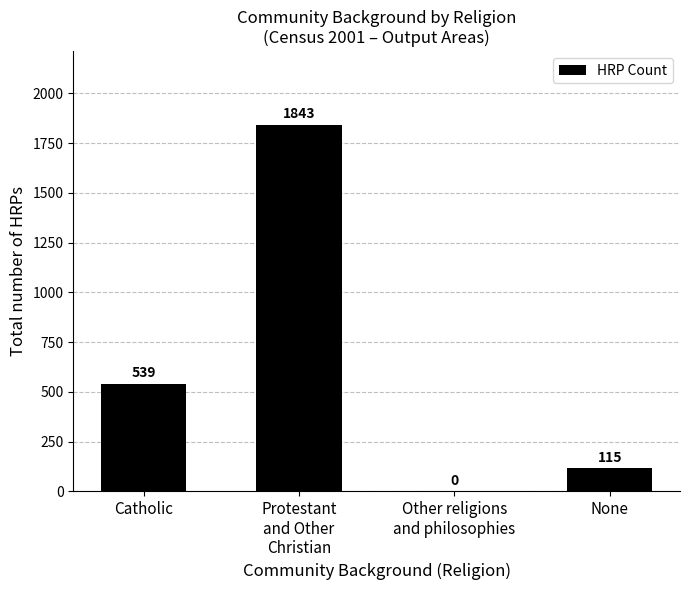

Reading left to right, list all the values displayed in this chart.

Catholic=539	Protestant
and Other
Christian=1843	Other religions
and philosophies=0	None=115